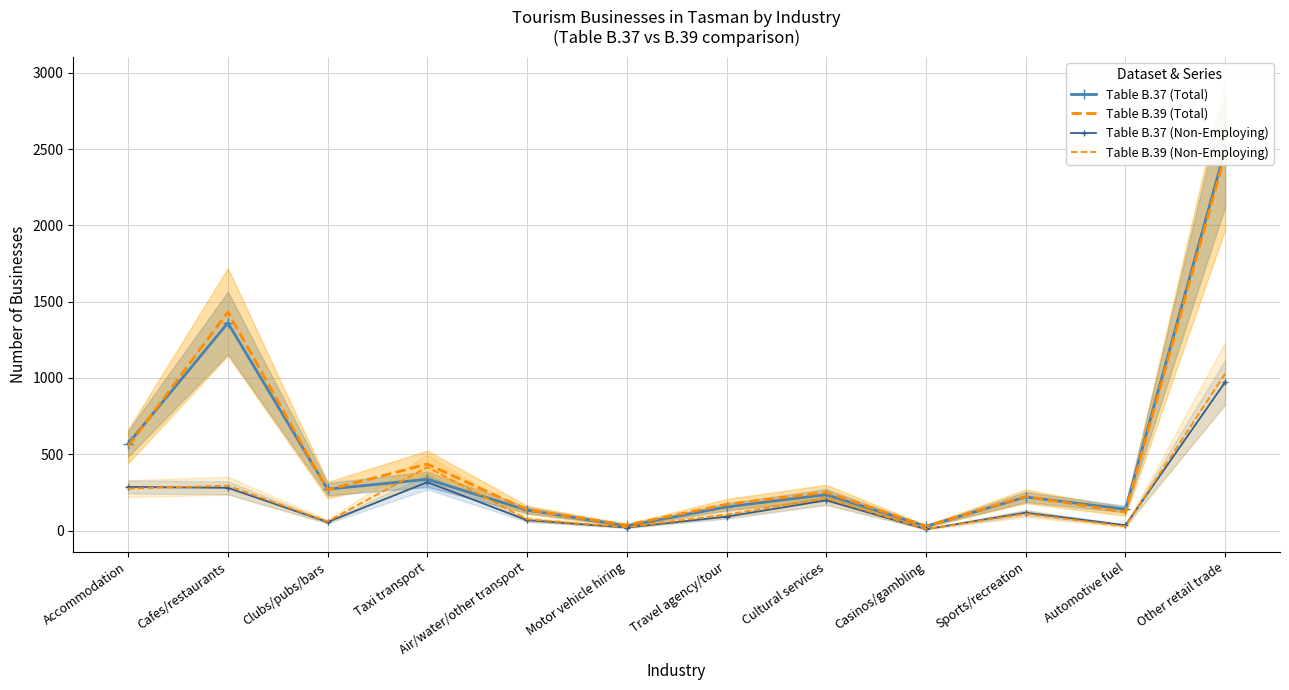

How many interior local valleys does the Table B.37 (Non-Employing) series have?

4